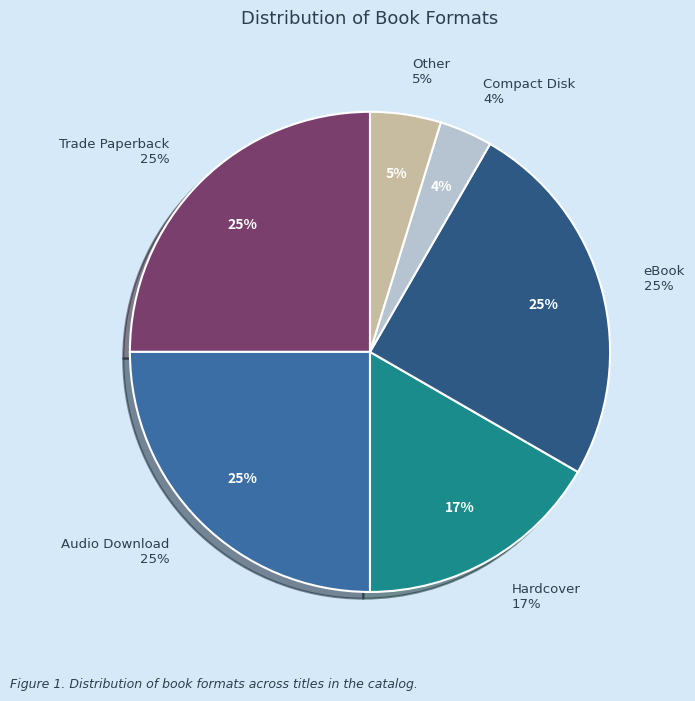

What is the ratio of the value at Compact Disk to the value at Trade Paperback?

0.1